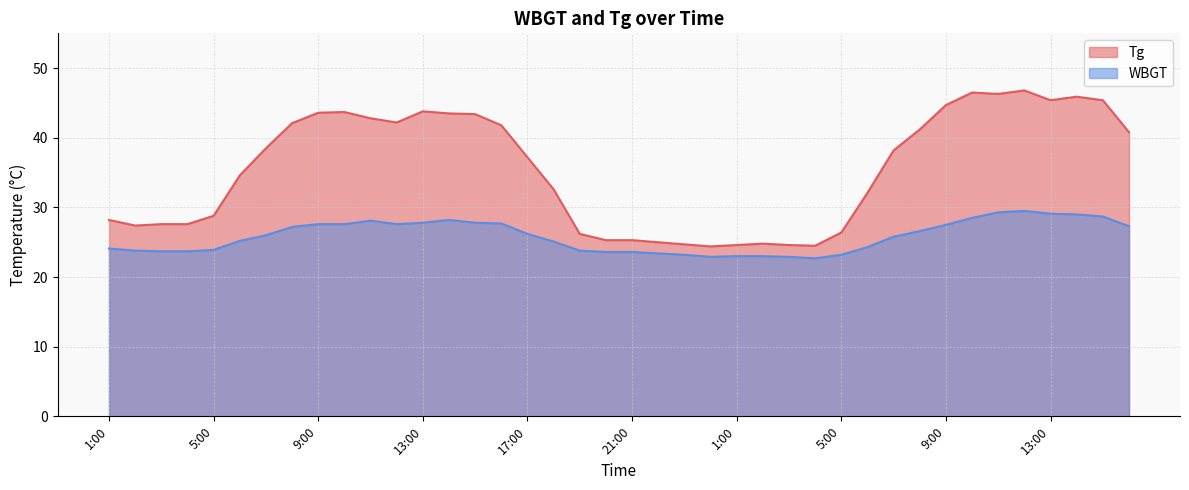

What is the label of the 31st point from the right?

10:00